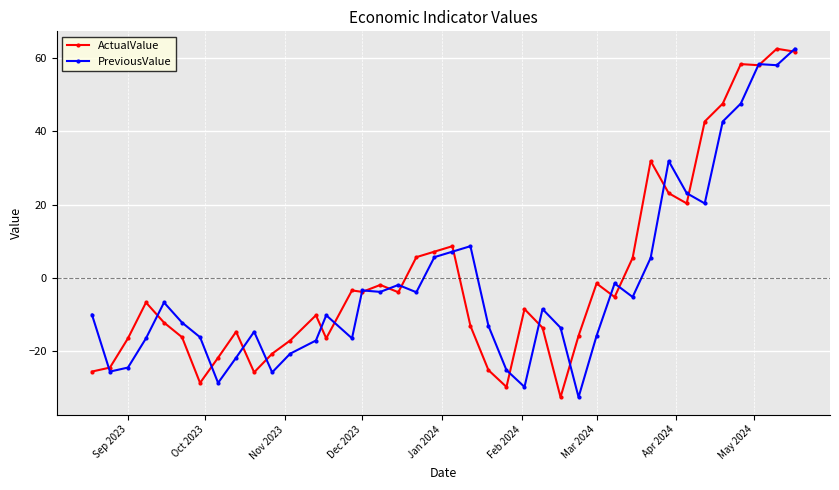

How many values in the PreviousValue series are below -8?

21